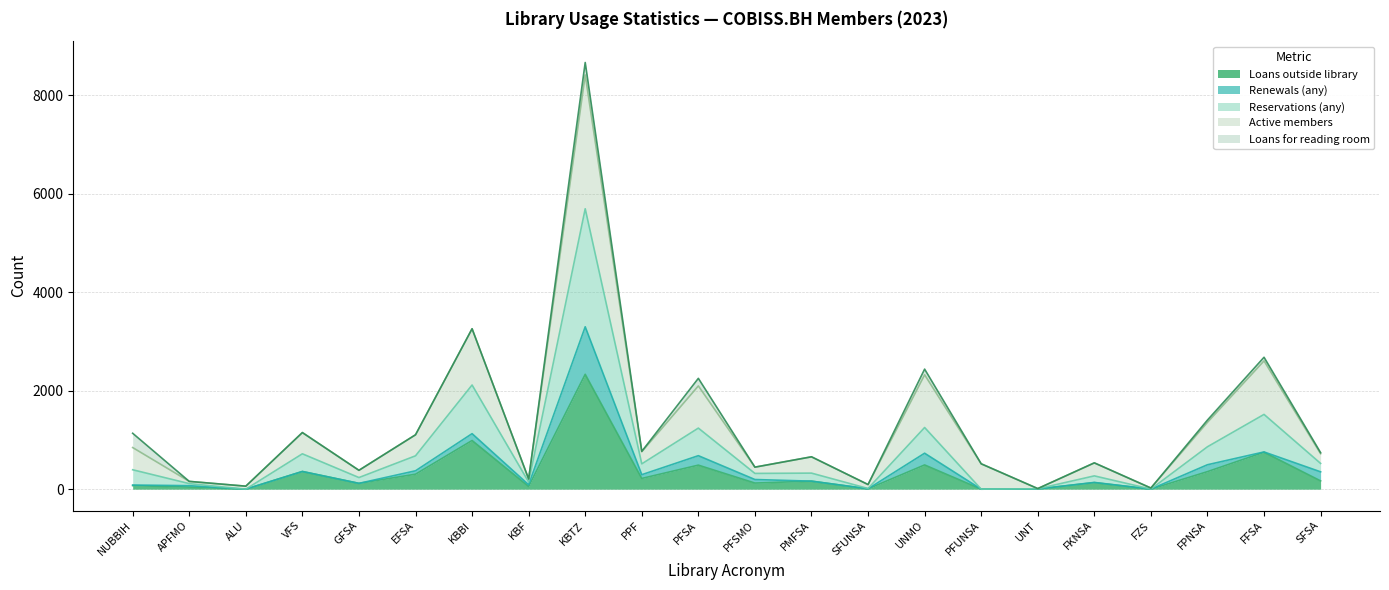

How many interior local valleys does the Reservations (any) series have?

8